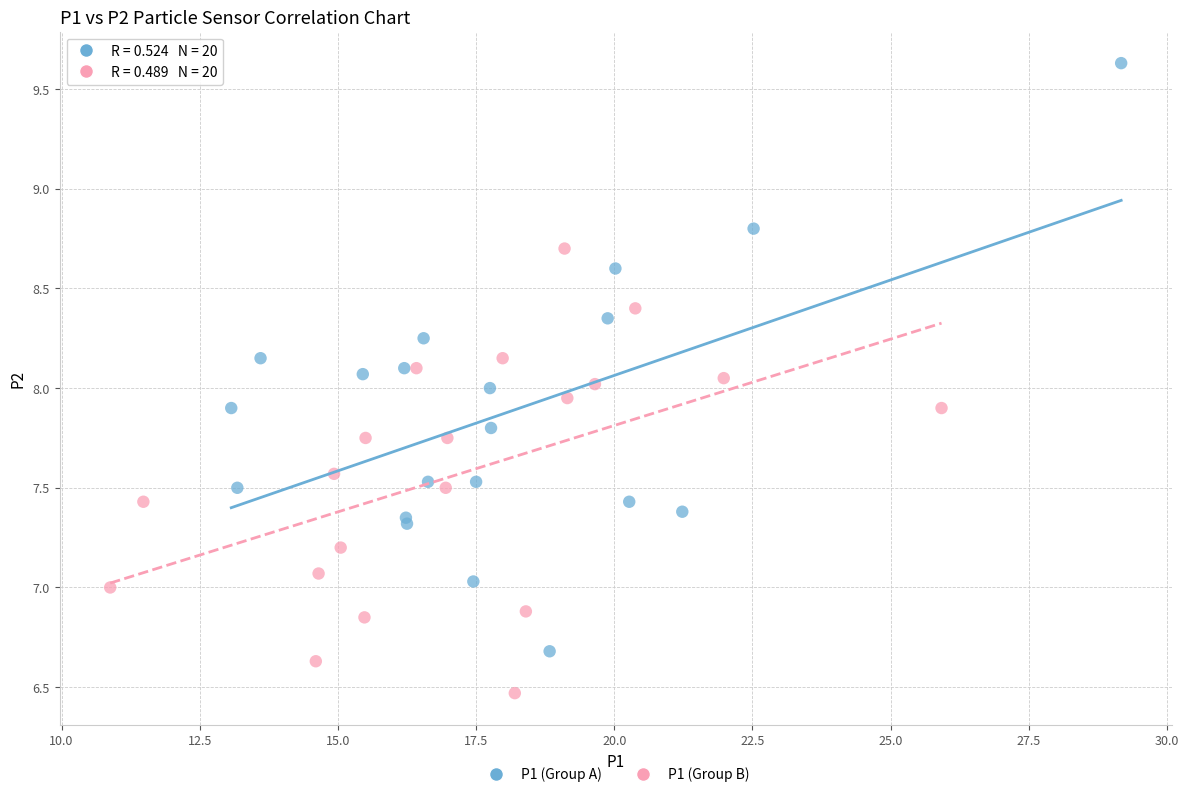

Which series has the largest Y range (max minus min)?

P1 (Group A)